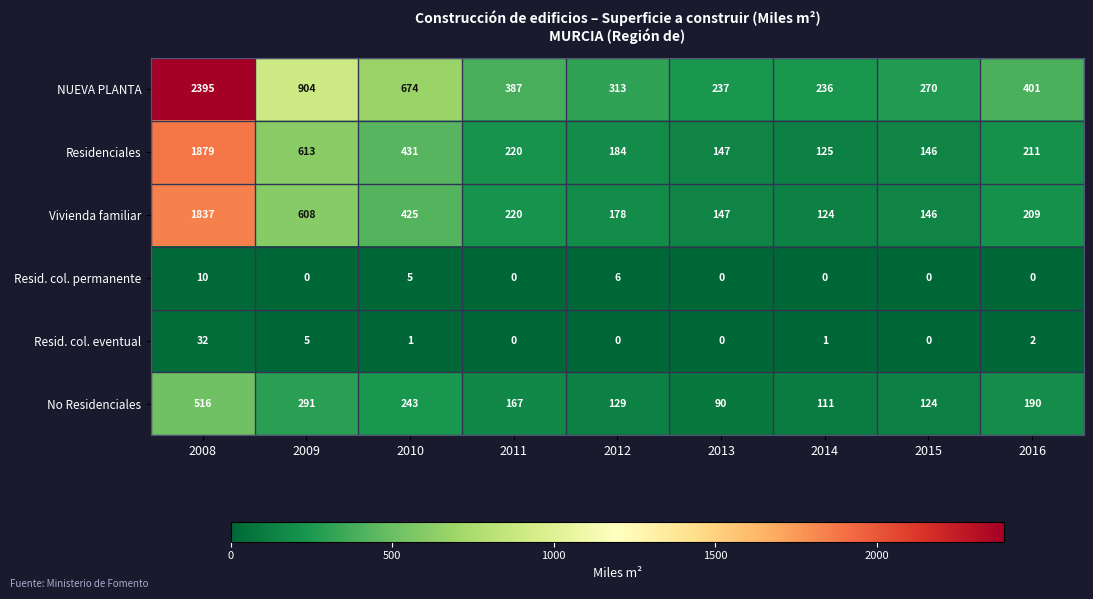

True or false: Vivienda familiar has a value of 314 at 2009.

False